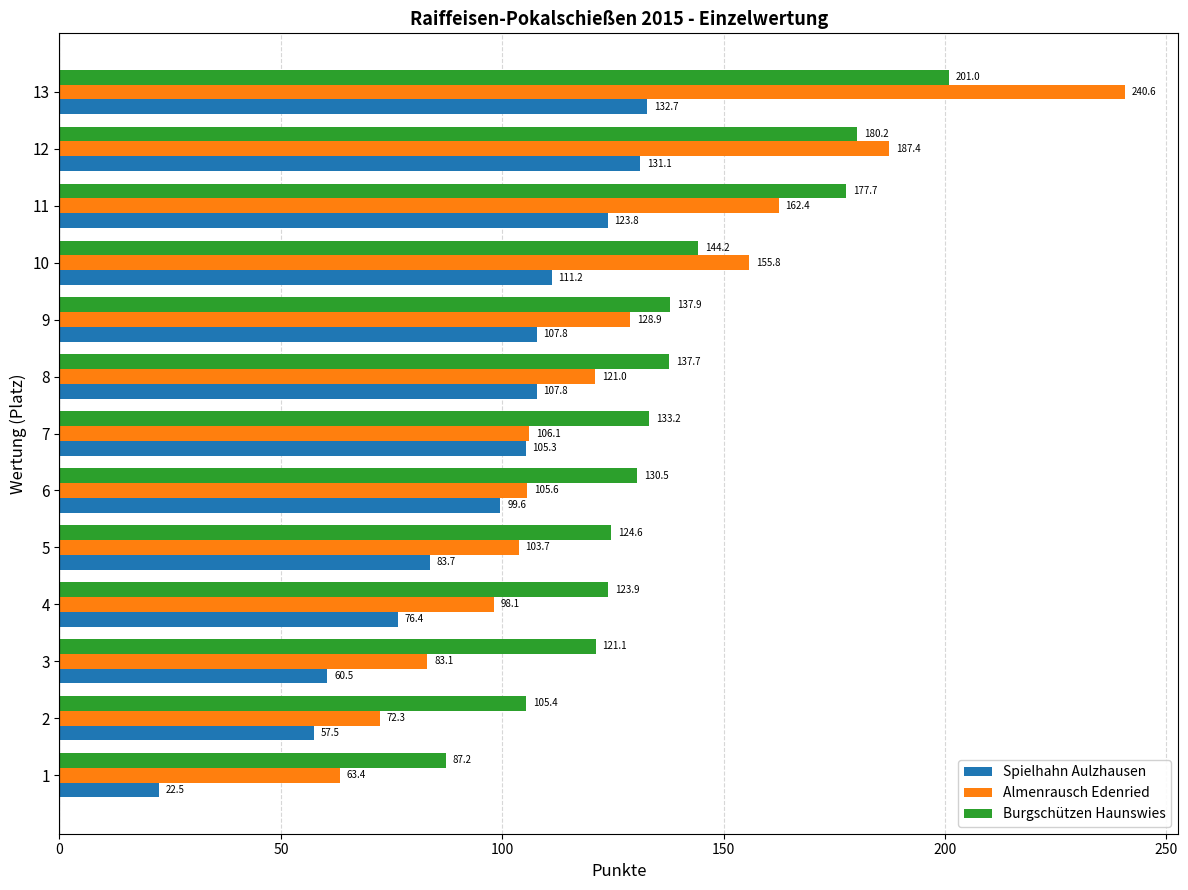

What is the total value across all series at 2?

235.2